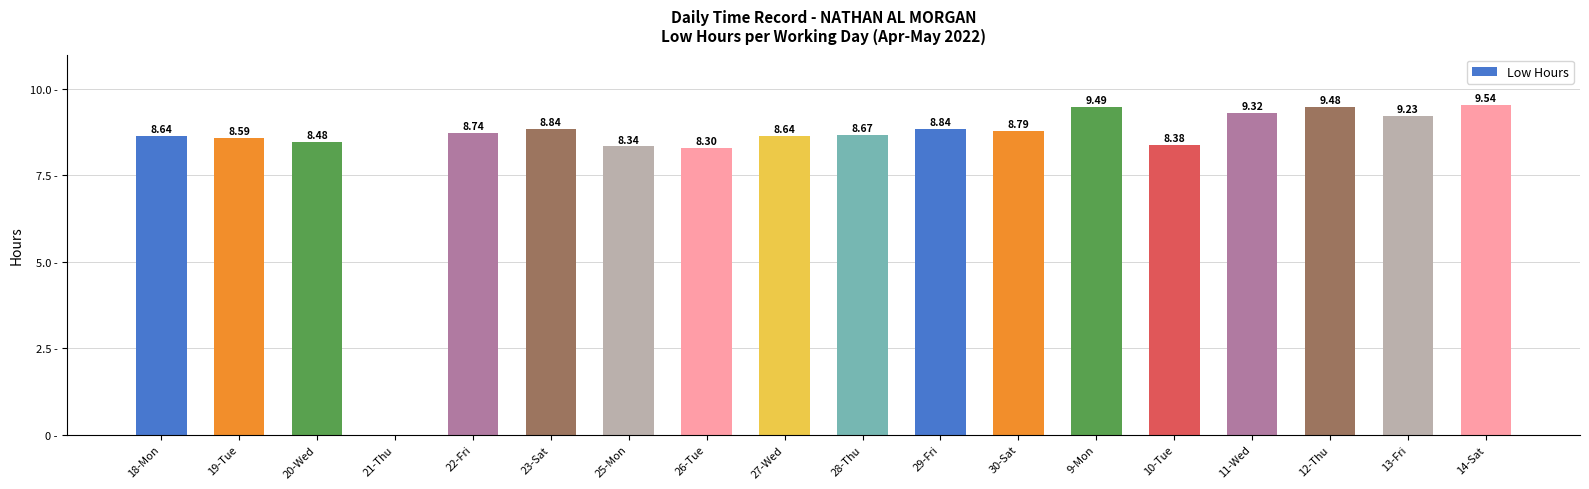

Which has a higher value, 21-Thu or 20-Wed?

20-Wed